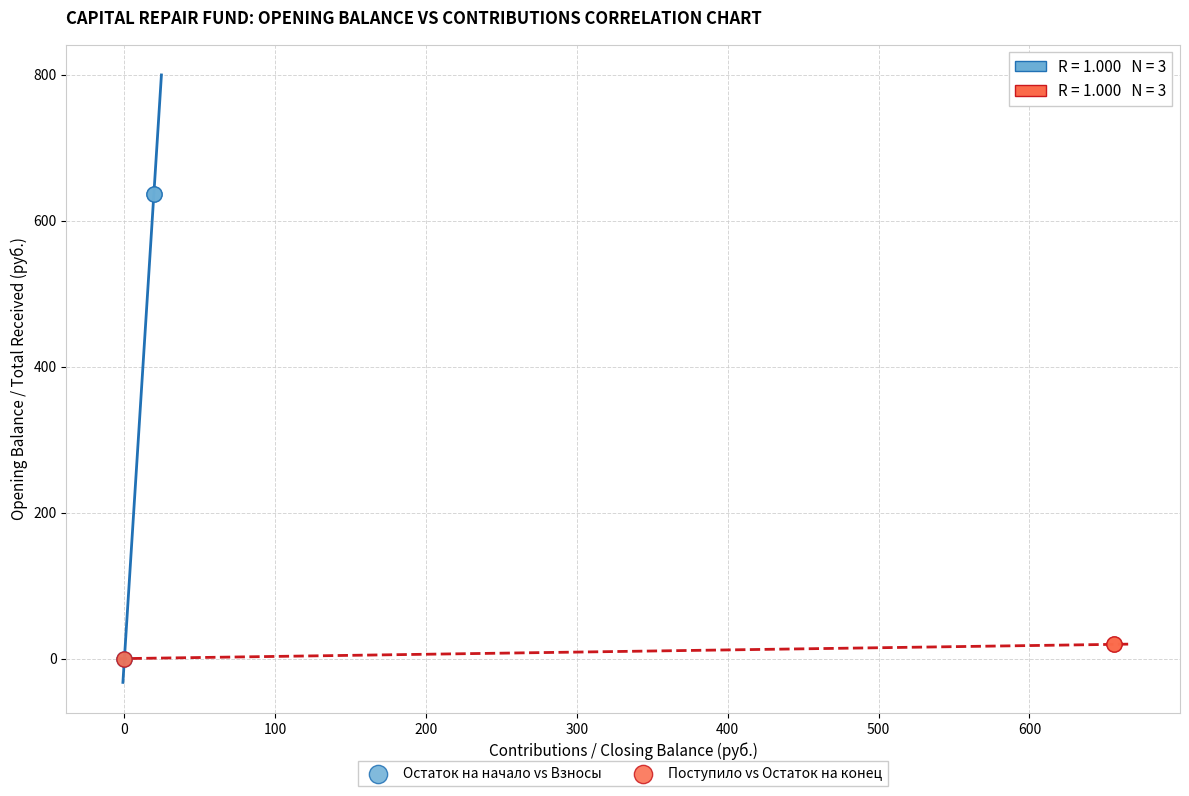

Which series has the largest Y range (max minus min)?

Остаток на начало vs Взносы